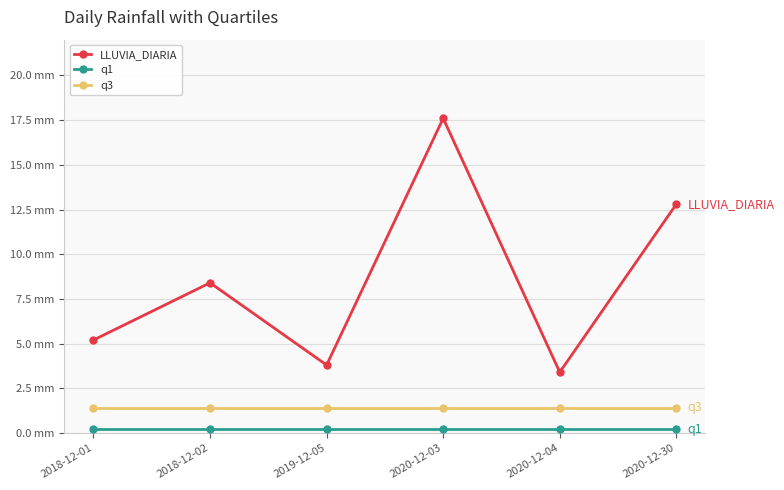

What is the label of the 5th point from the left?

2020-12-04